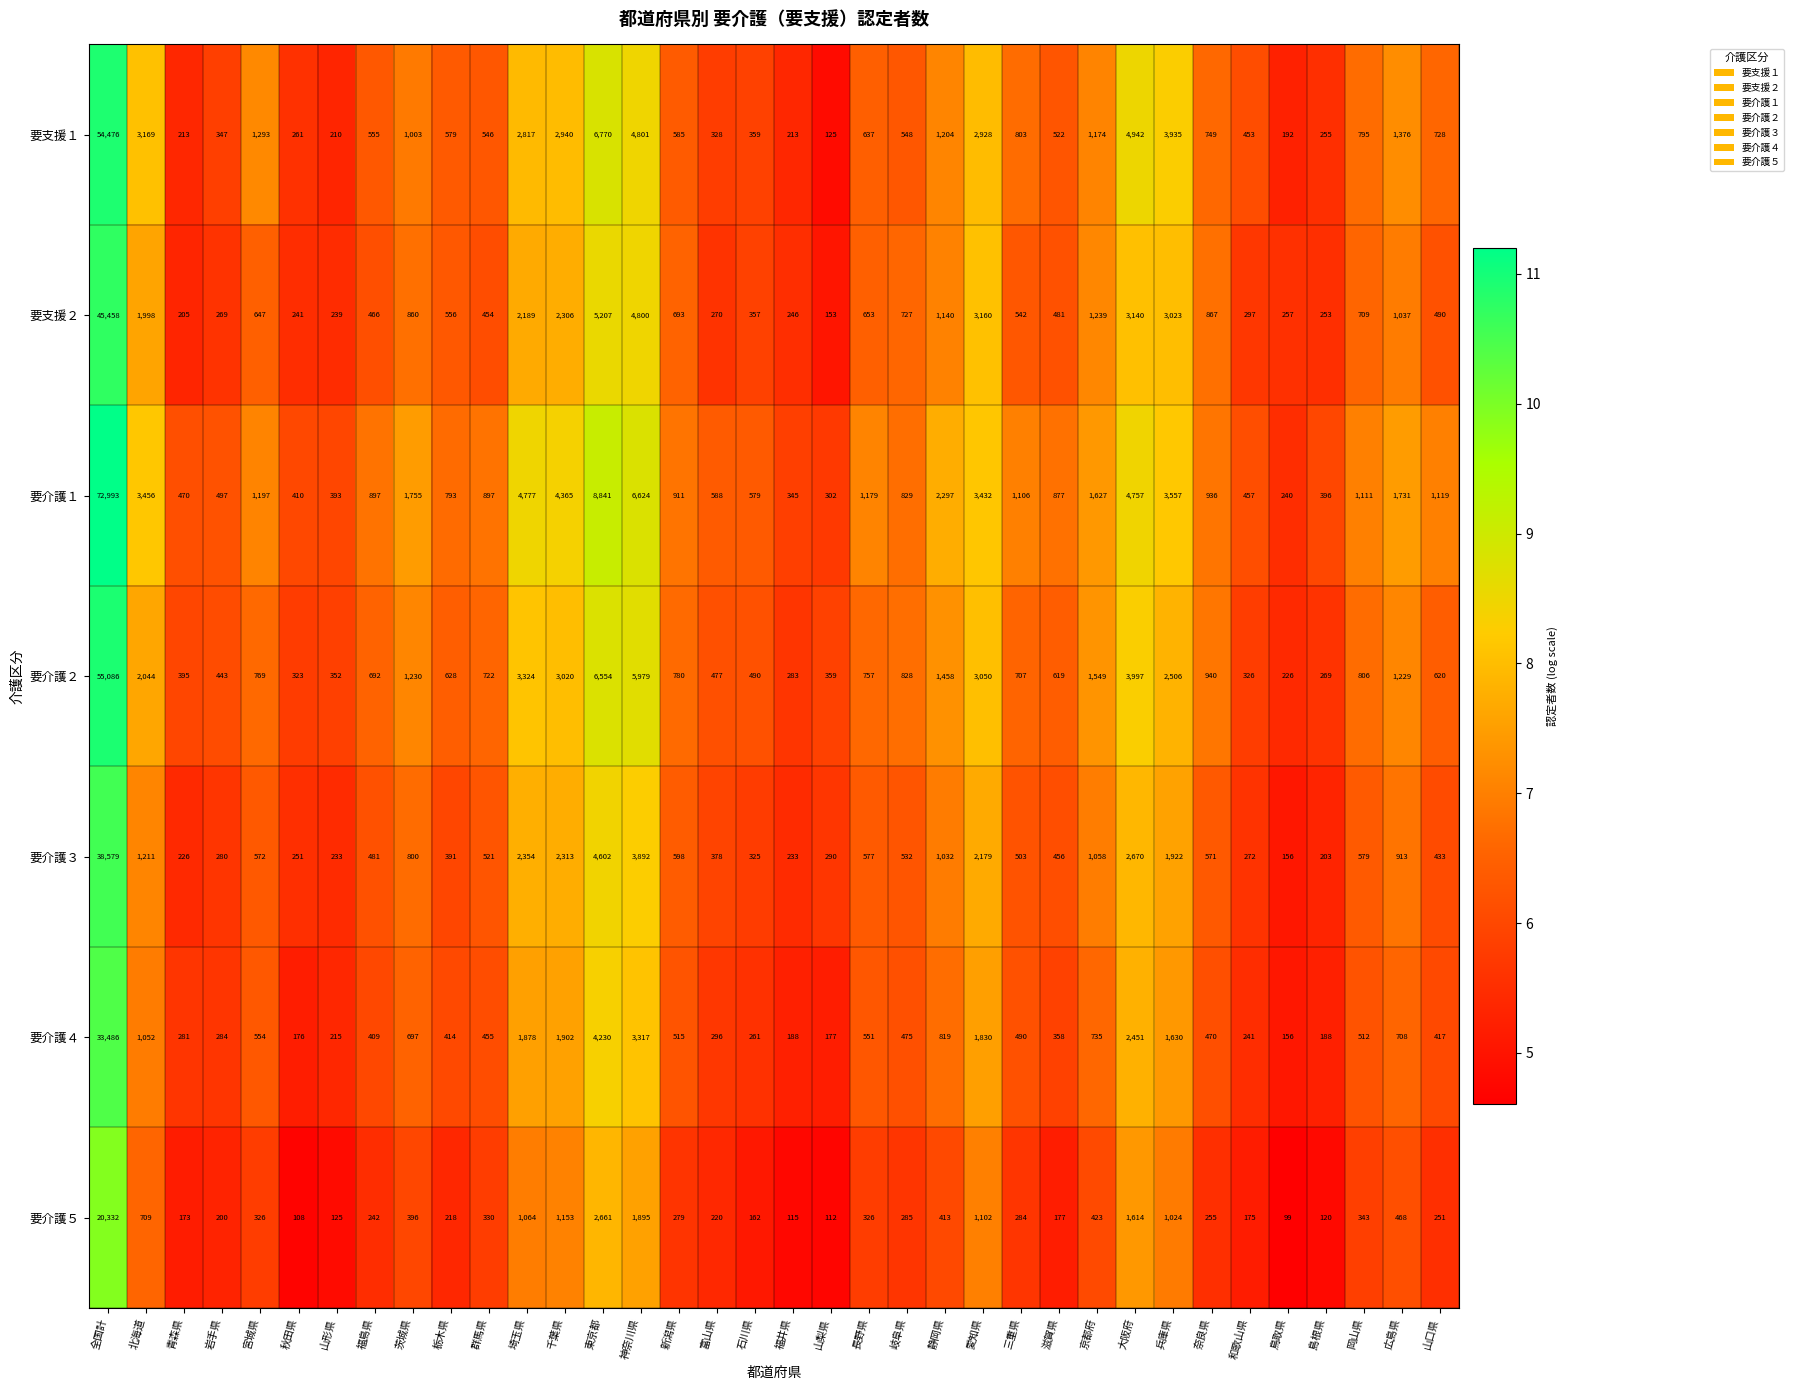

What is the total value across all series at 秋田県?

1770